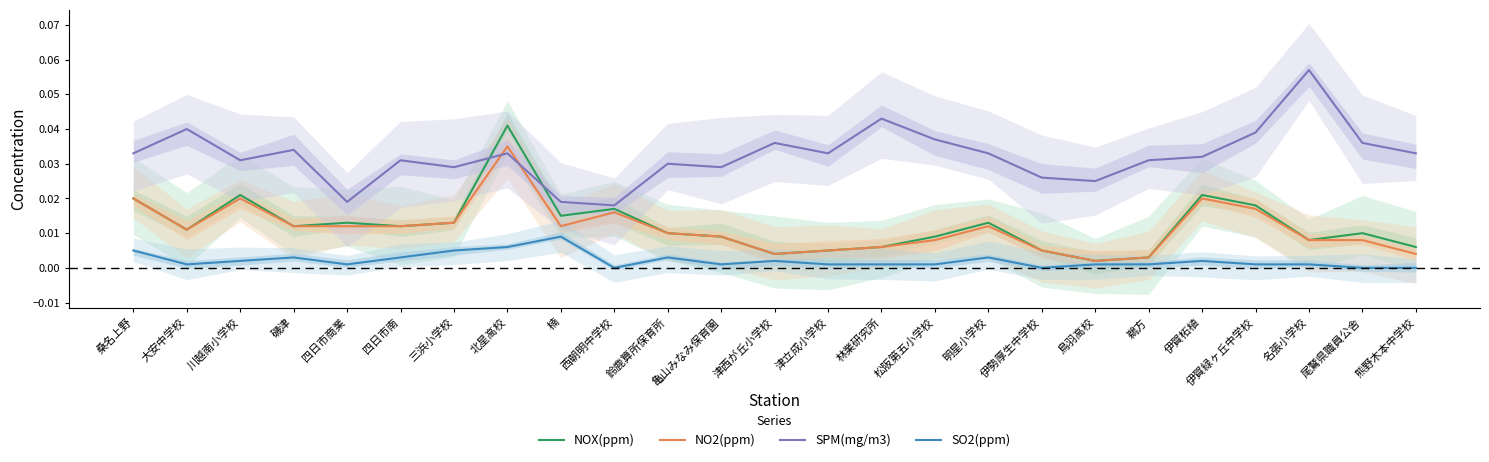

True or false: SO2(ppm) and NO2(ppm) intersect in this chart.

False